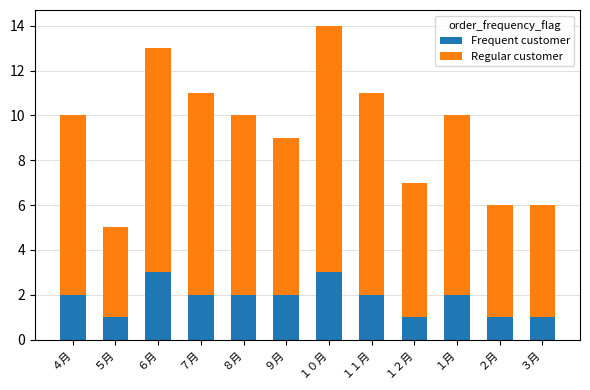

What is the total value across all series at １２月?

7